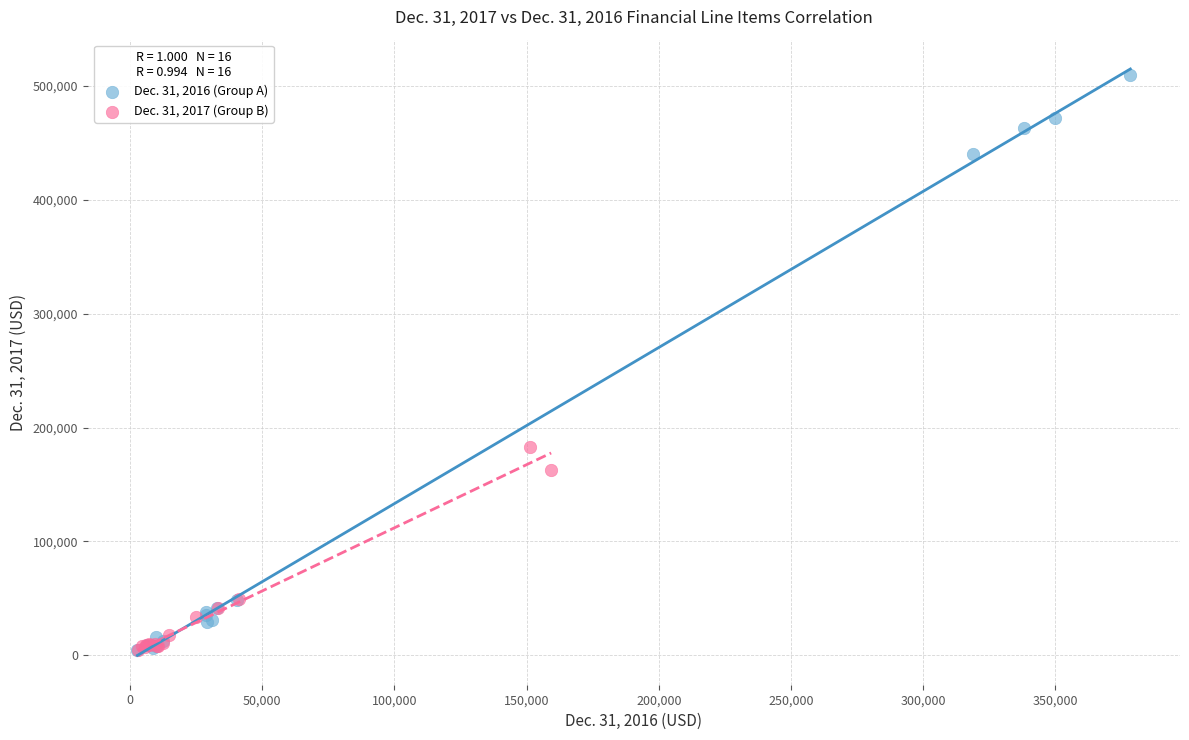

Which series contains the highest Y value?

Dec. 31, 2016 (Group A)